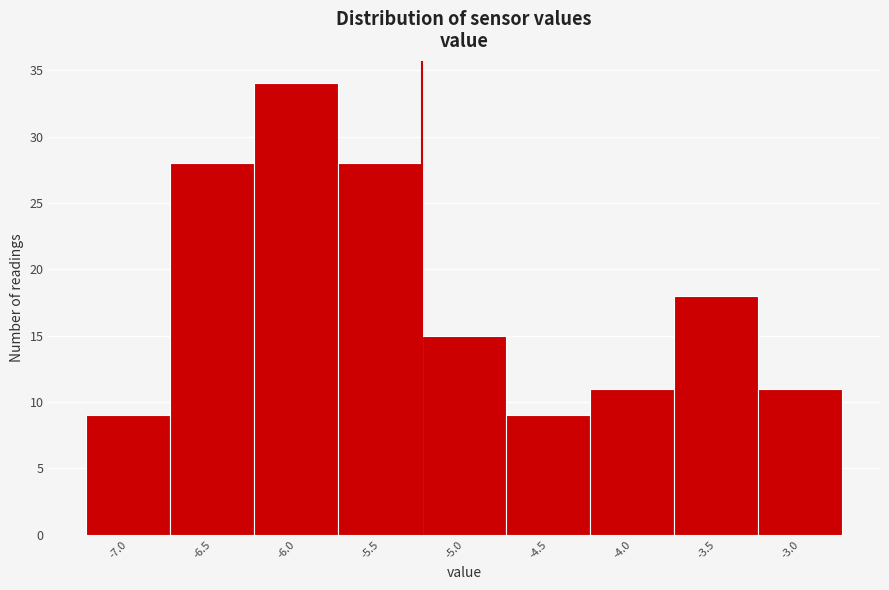

Reading right to left, transcribe all the data shown in this chart.

-3.0=11	-3.5=18	-4.0=11	-4.5=9	-5.0=15	-5.5=28	-6.0=34	-6.5=28	-7.0=9